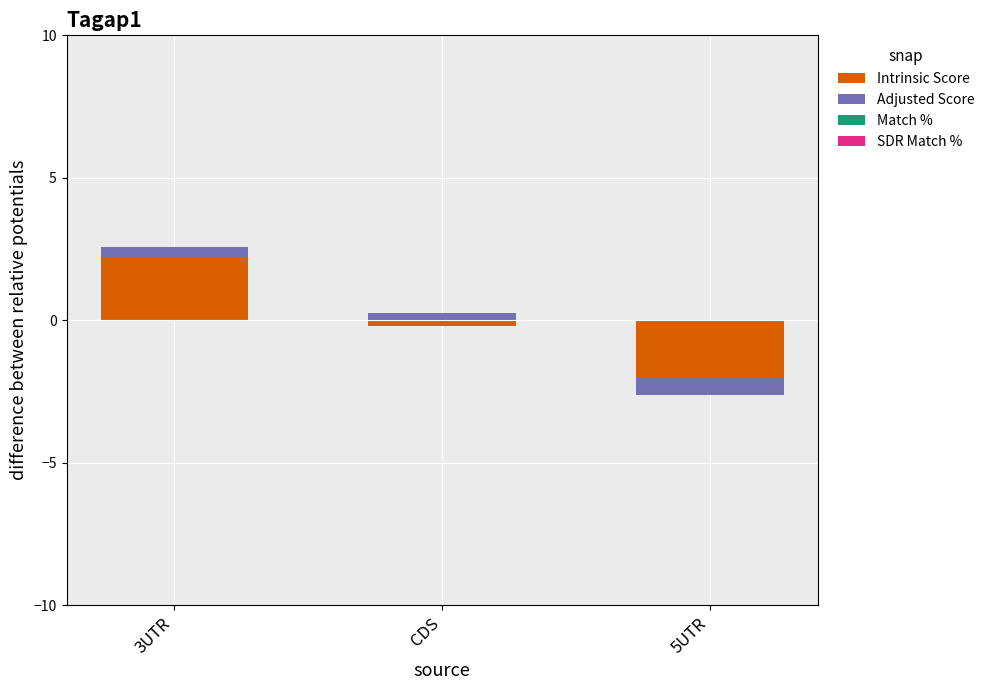

At how many categories does at least one series exceed 1?

1